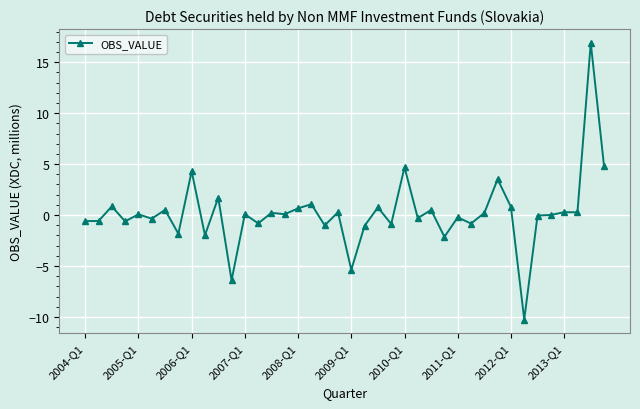

What is the average value?

0.2